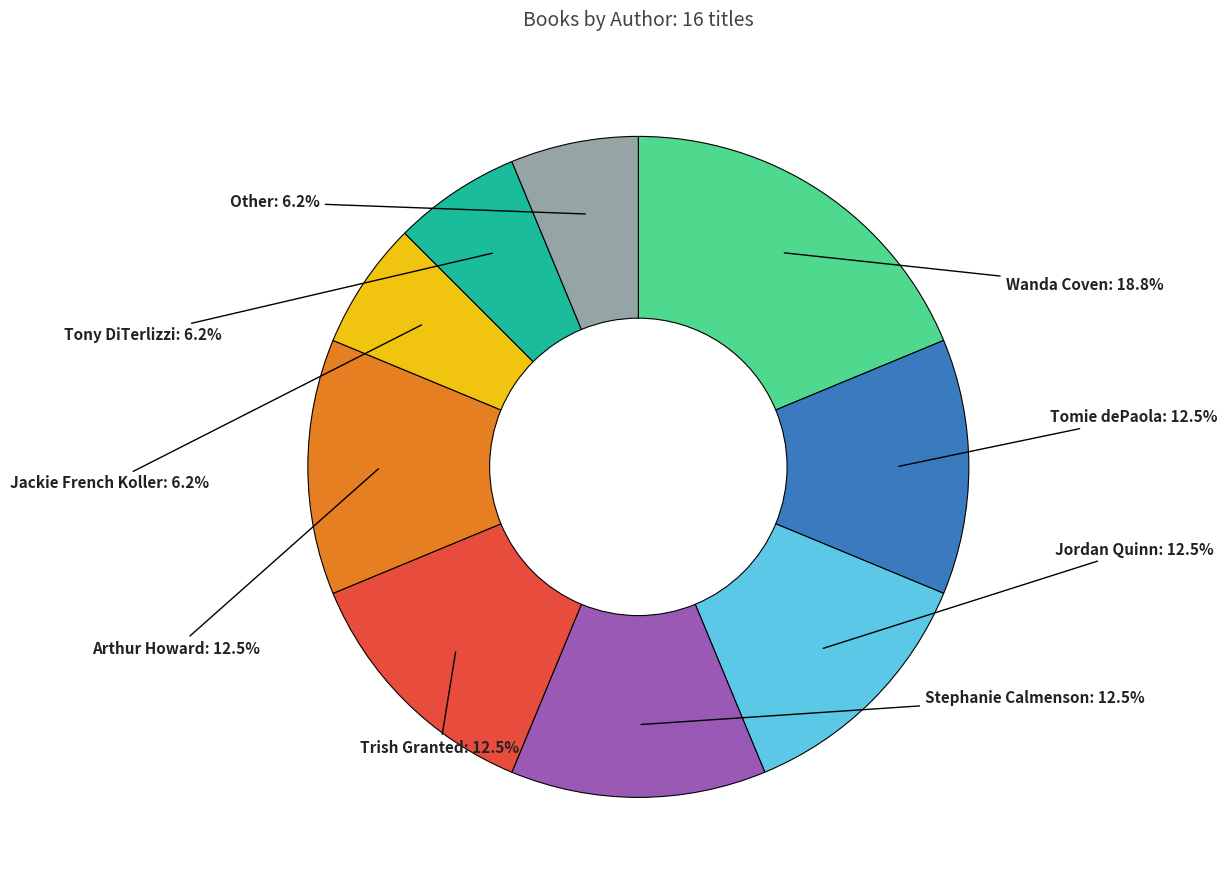

Does any single category account for the majority?

No